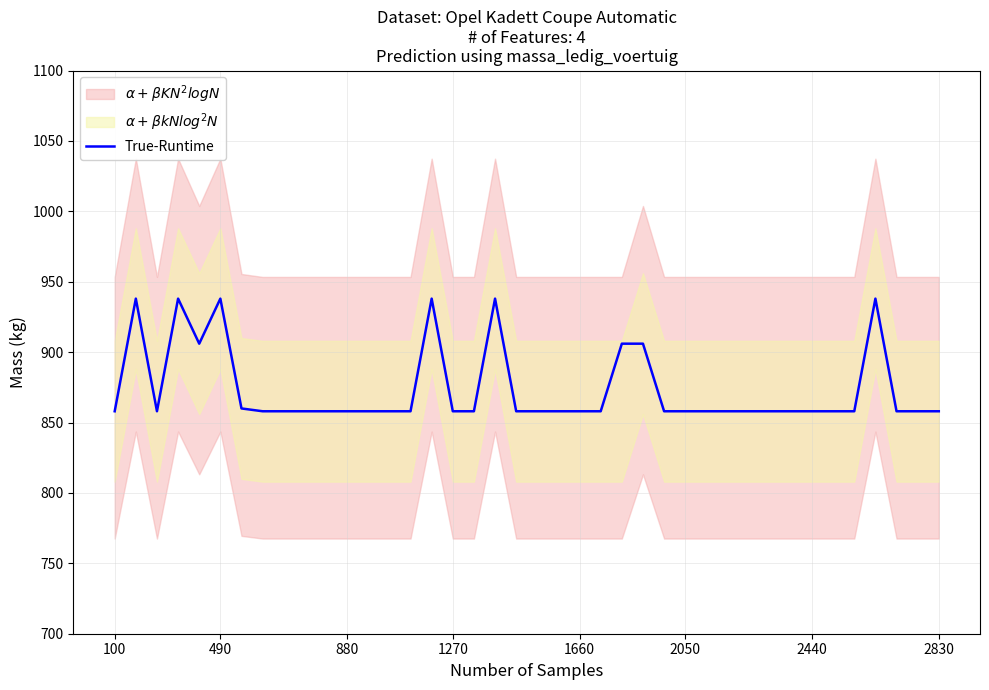

What is the minimum value for True-Runtime?

858